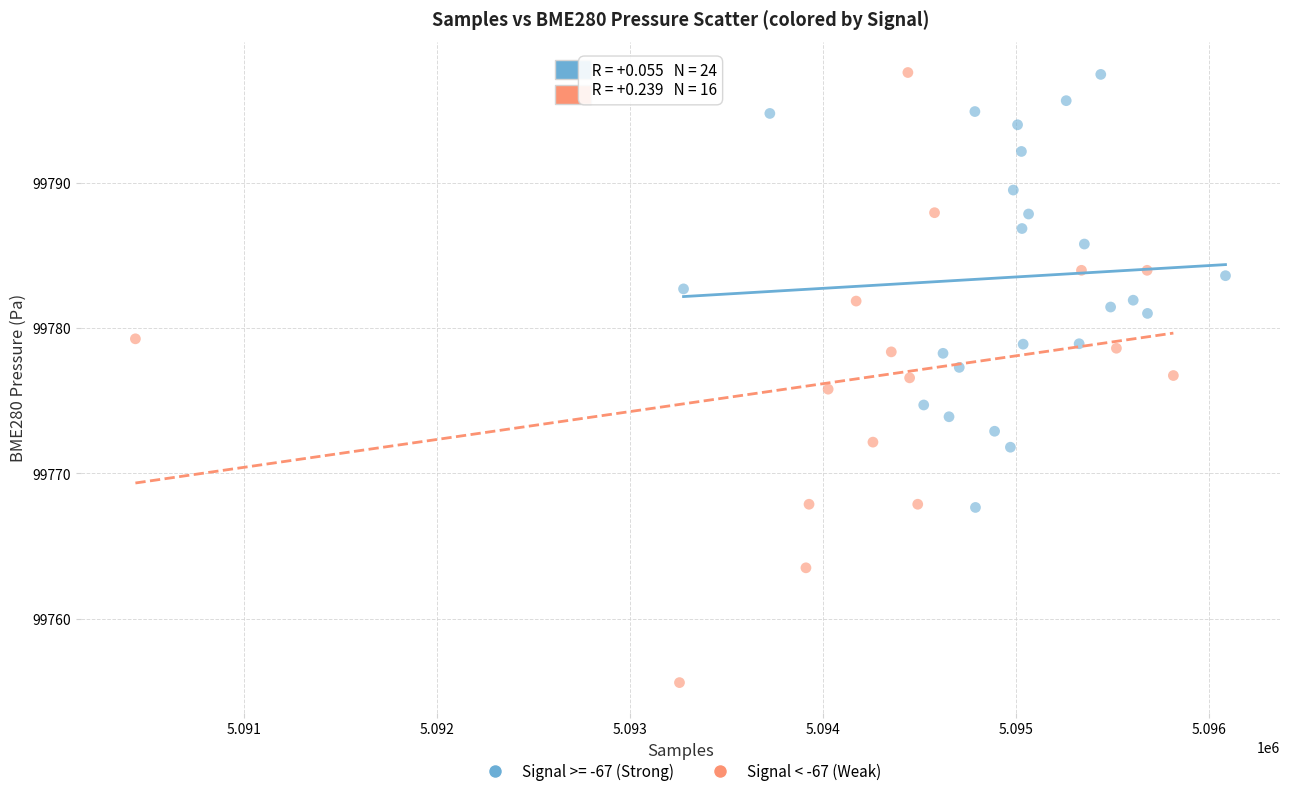

Which series has the widest spread of Y values?

Signal < -67 (Weak)